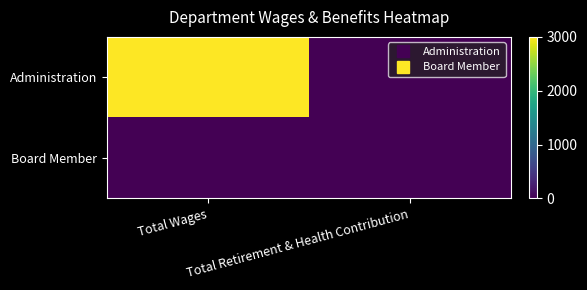

Reading left to right, what are all the values shown in this chart?

Administration: Total Wages=3000	Total Retirement & Health Contribution=0
Board Member: Total Wages=0	Total Retirement & Health Contribution=0